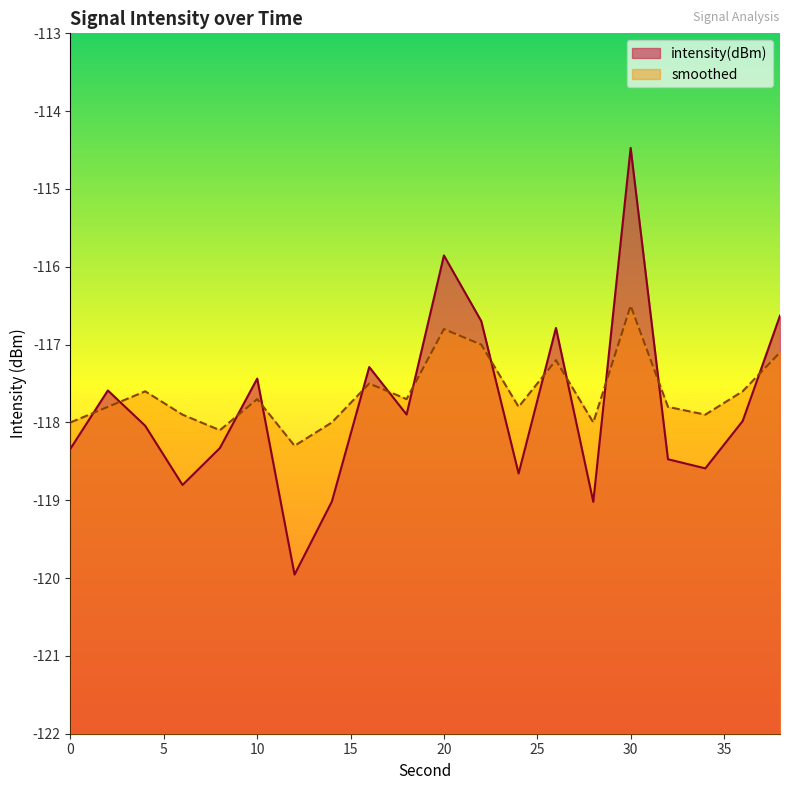

The smoothed series shows -118.3 at 12. True or false?

True